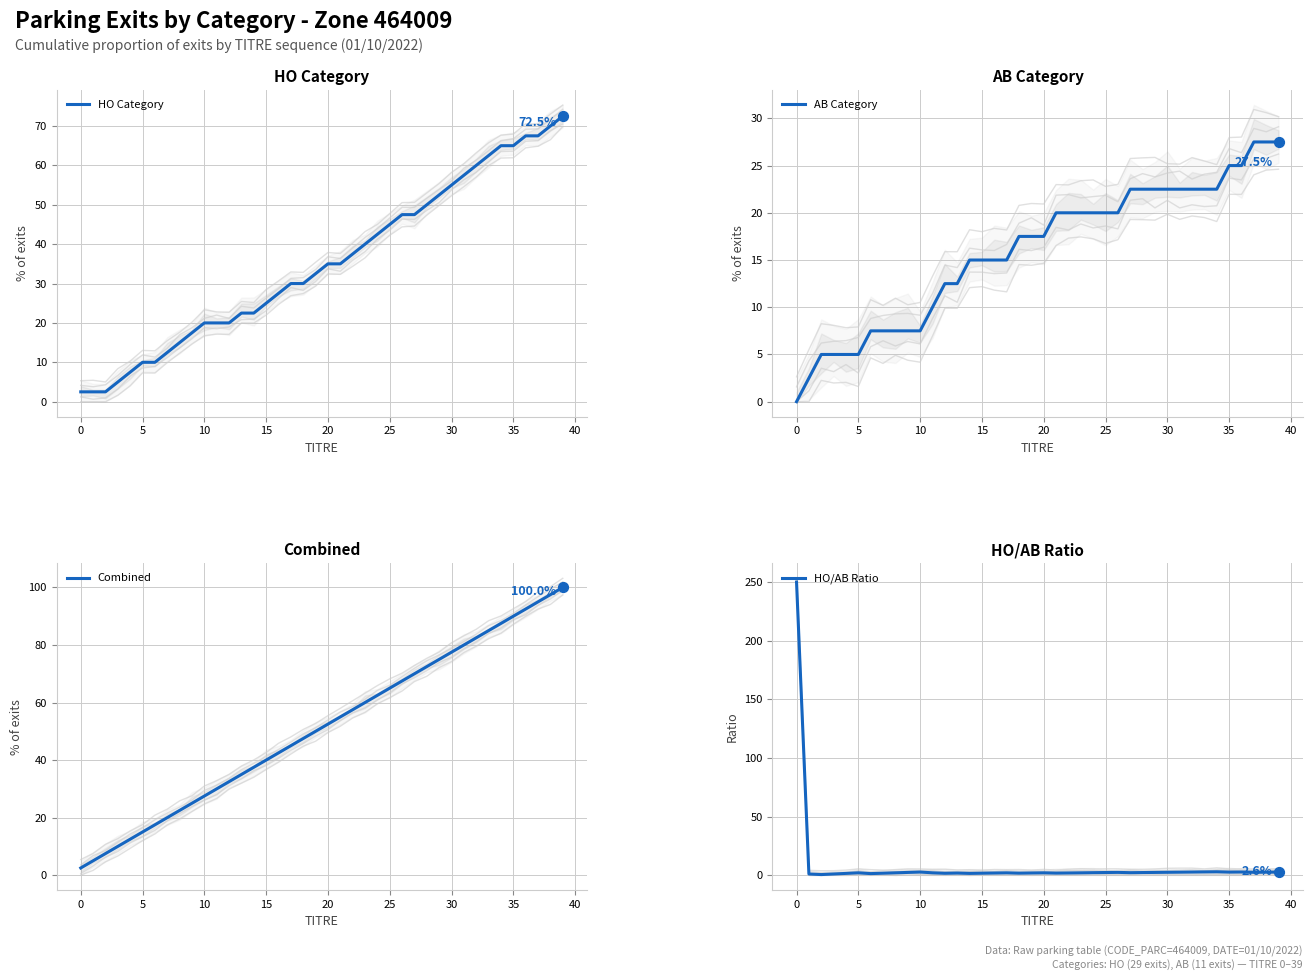

What is the total value across all series at 13?

71.8